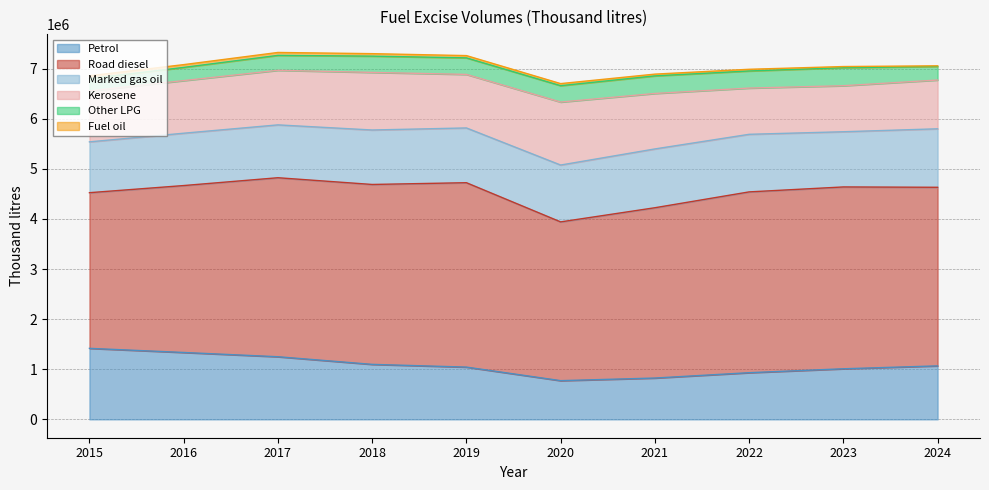

What is the minimum value shown in the chart?

12053